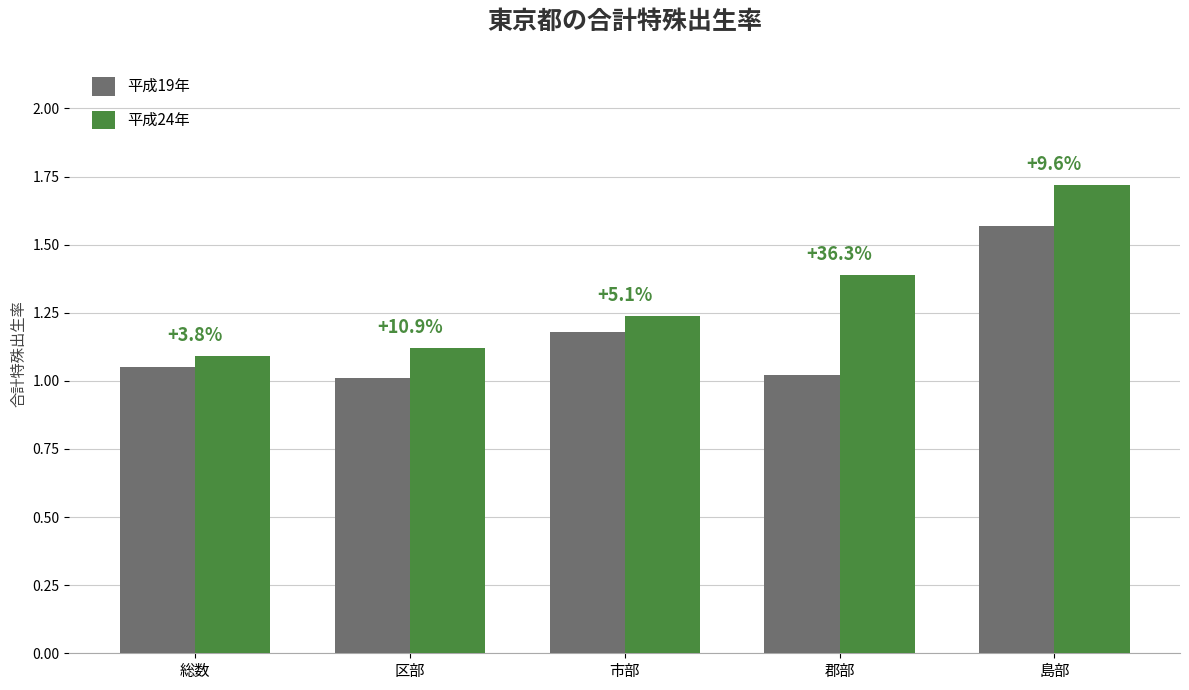

How many bars are there in each group?

2